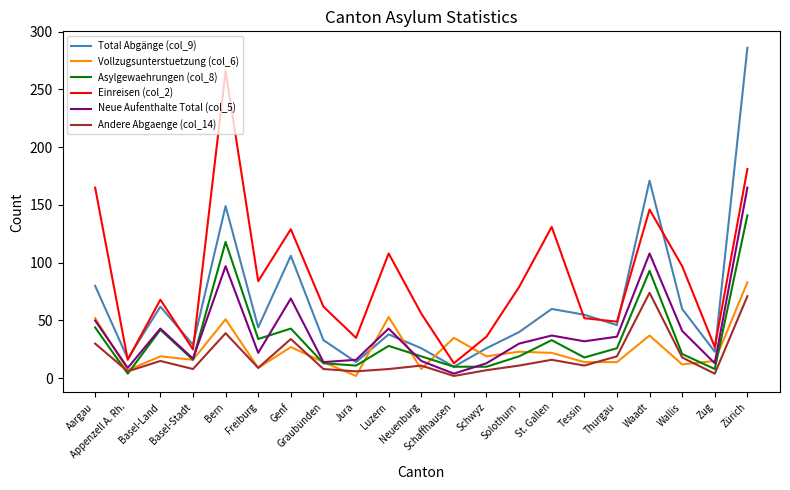

True or false: Neue Aufenthalte Total (col_5) and Einreisen (col_2) cross at least once.

False